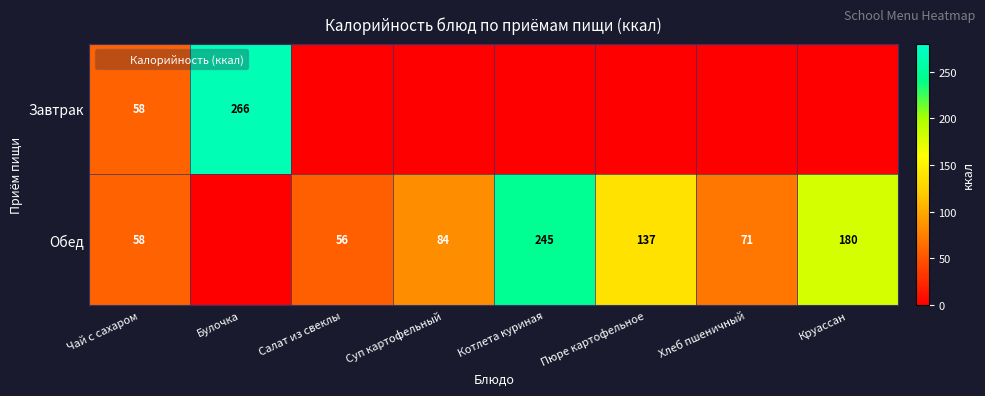

How many data points in Обед are less than 83?

4